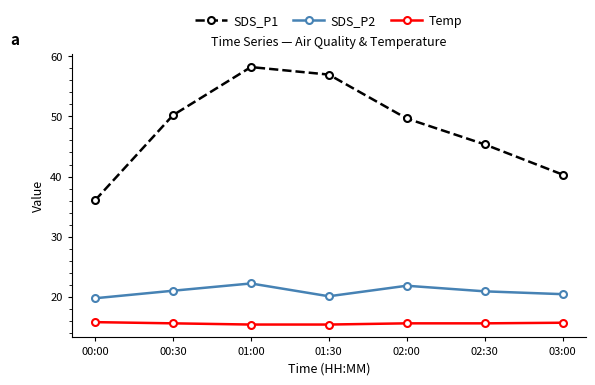

Read the Temp value at 00:30.

15.6